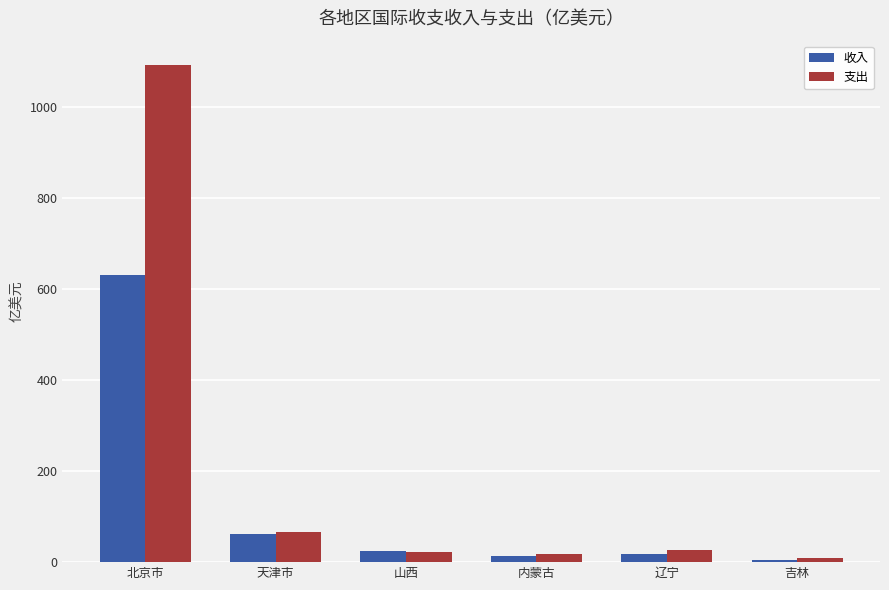

Where does the 支出 series first go above 27?

北京市